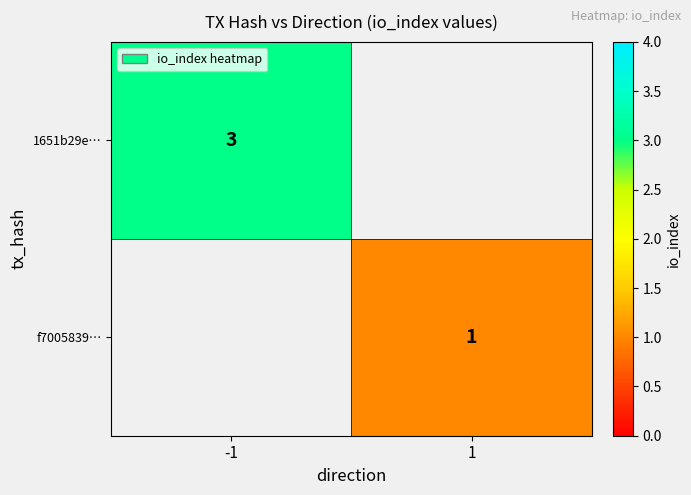

Is the value of 1651b29e… at -1 greater than the value of f7005839… at 1?

Yes